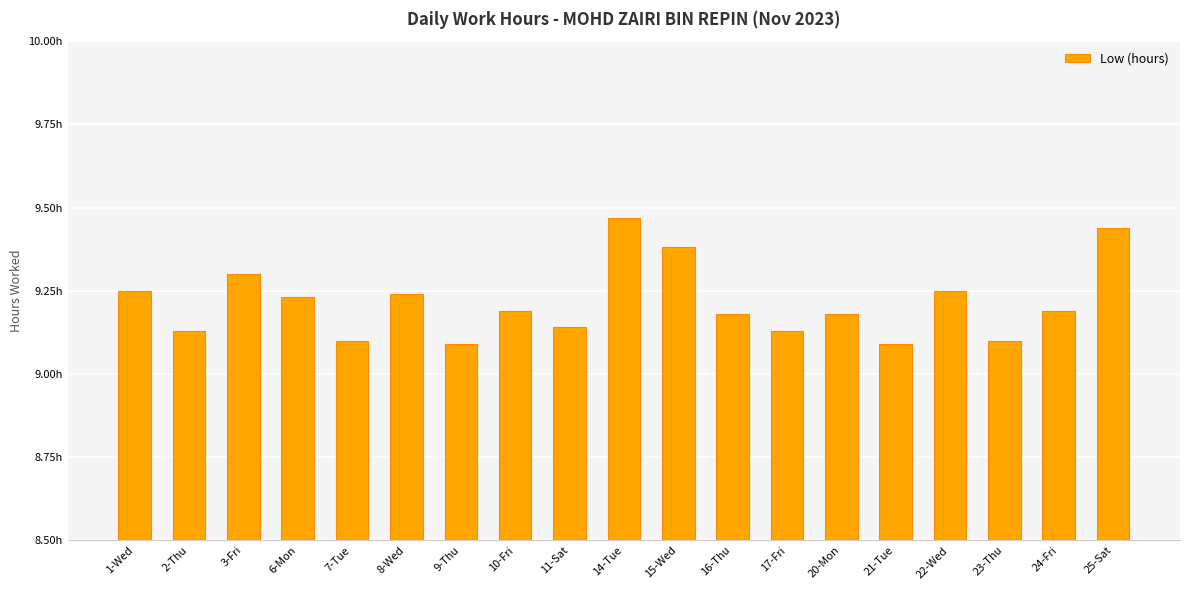

What is the label of the 7th bar from the left?

9-Thu